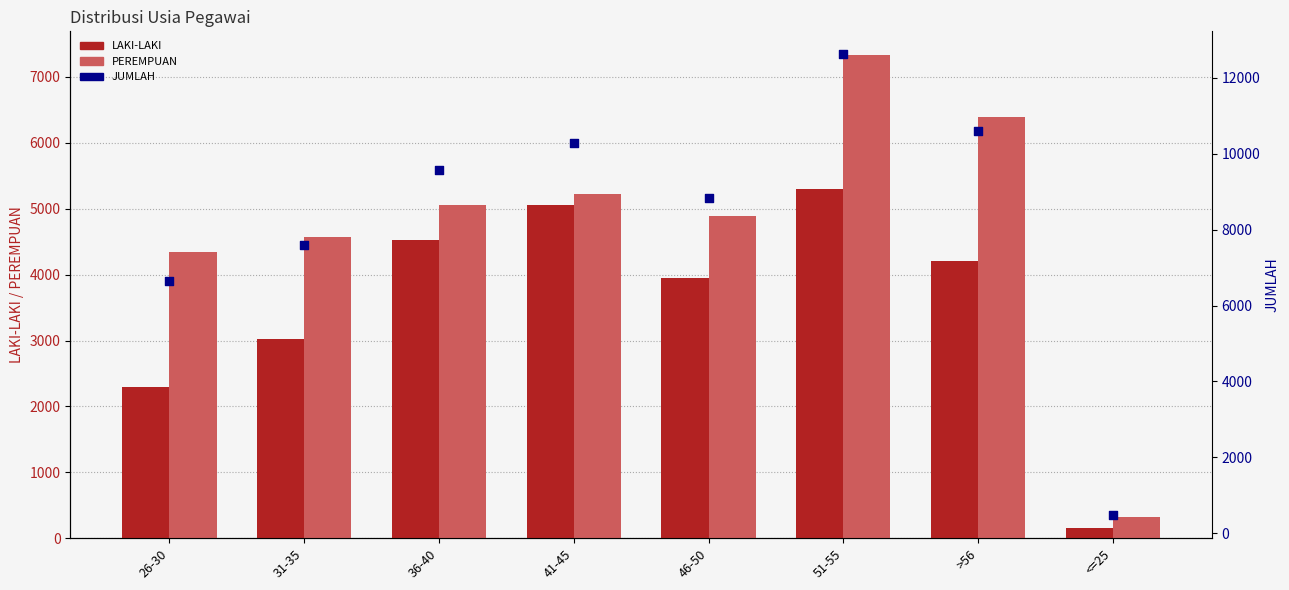

Which series has the largest Y range (max minus min)?

JUMLAH